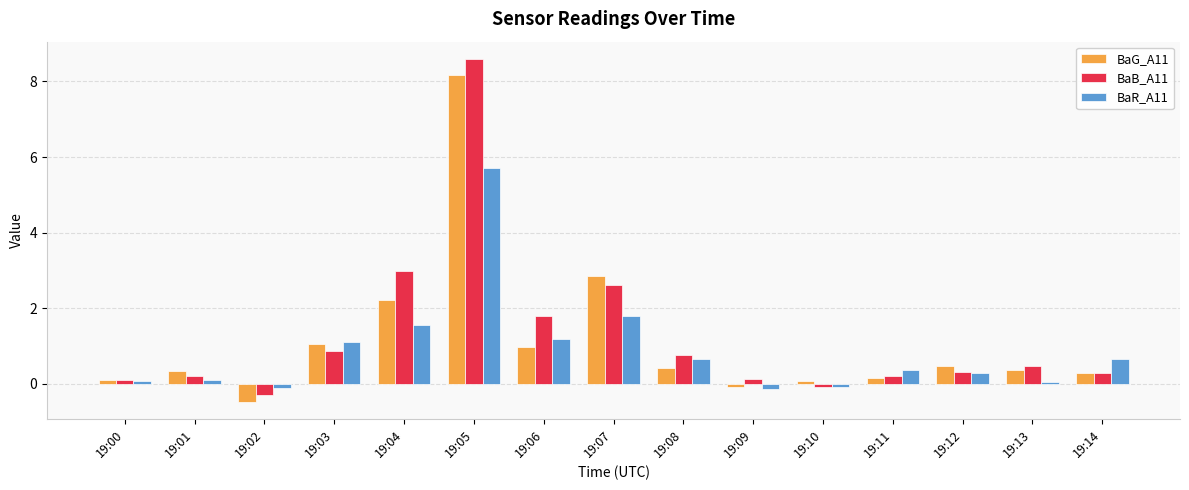

How many bars are there in total?

45